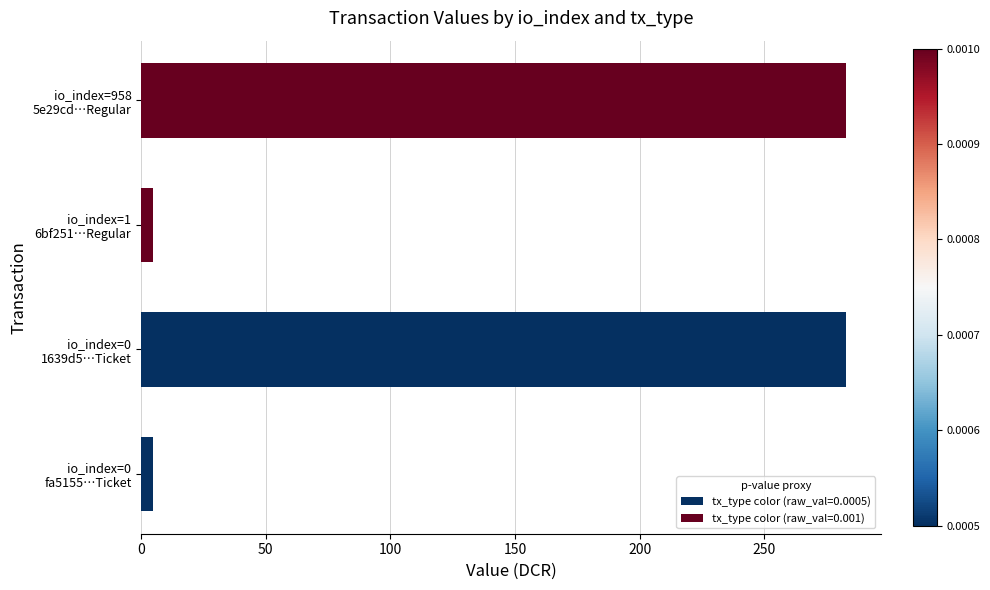

What is the difference between the maximum and second lowest values?

277.7